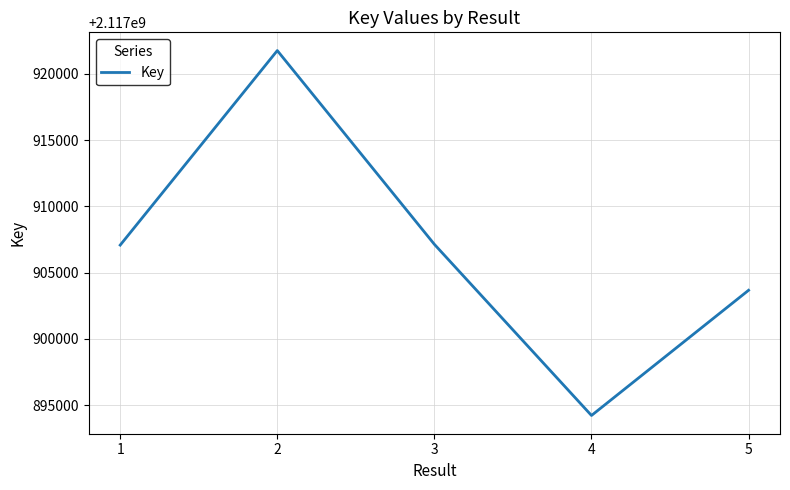

What is the average value?

2117906763